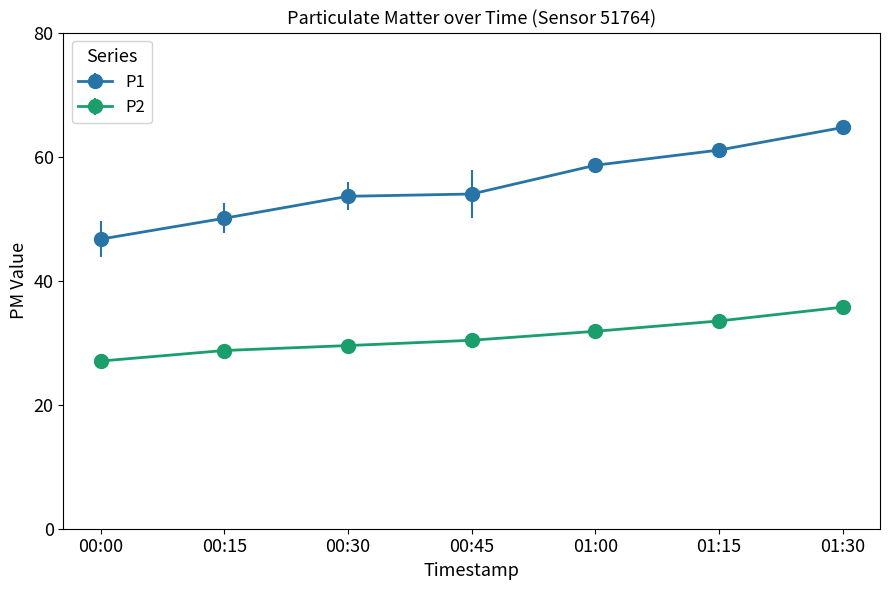

What is the sum of all P2 values?

216.7